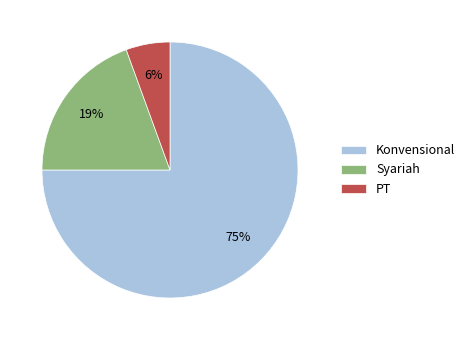

What is the largest slice in the pie chart?

Konvensional